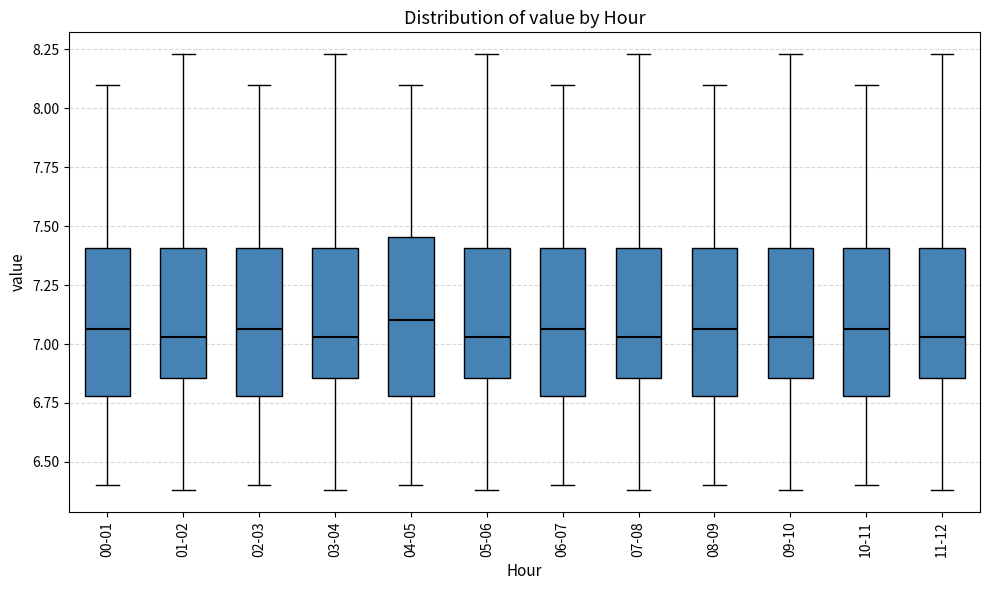

Reading left to right, transcribe this box plot: for each box, give where its median line is, the range the box spans, and where its two whiskers end, as read against the y-axis. The values are not printed on the chart, so give them approximately, as read against the axis.

00-01: median 7.05, box 6.80 to 7.40, whiskers 6.40 to 8.10
01-02: median 7.05, box 6.85 to 7.40, whiskers 6.40 to 8.25
02-03: median 7.05, box 6.80 to 7.40, whiskers 6.40 to 8.10
03-04: median 7.05, box 6.85 to 7.40, whiskers 6.40 to 8.25
04-05: median 7.10, box 6.80 to 7.45, whiskers 6.40 to 8.10
05-06: median 7.05, box 6.85 to 7.40, whiskers 6.40 to 8.25
06-07: median 7.05, box 6.80 to 7.40, whiskers 6.40 to 8.10
07-08: median 7.05, box 6.85 to 7.40, whiskers 6.40 to 8.25
08-09: median 7.05, box 6.80 to 7.40, whiskers 6.40 to 8.10
09-10: median 7.05, box 6.85 to 7.40, whiskers 6.40 to 8.25
10-11: median 7.05, box 6.80 to 7.40, whiskers 6.40 to 8.10
11-12: median 7.05, box 6.85 to 7.40, whiskers 6.40 to 8.25